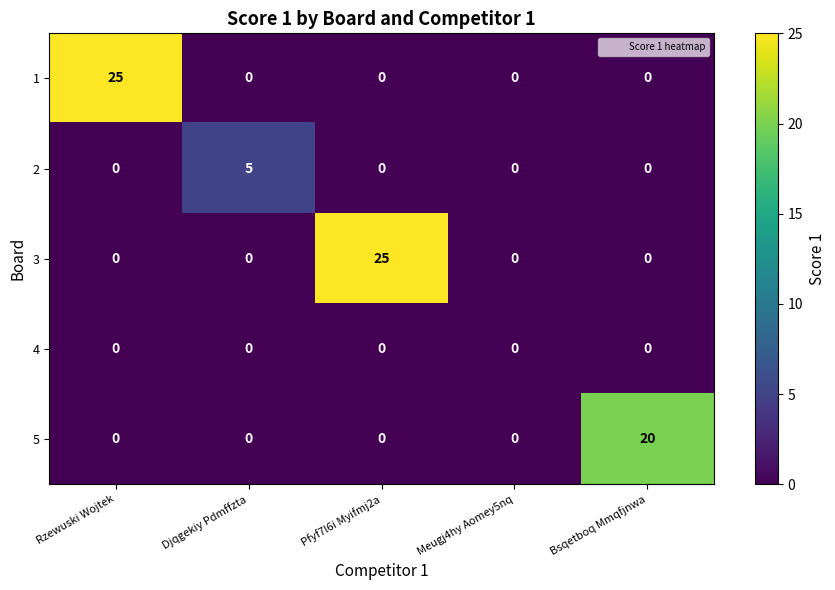

What is the difference between the highest and lowest values at Djqgekiy Pdmffzta?

5